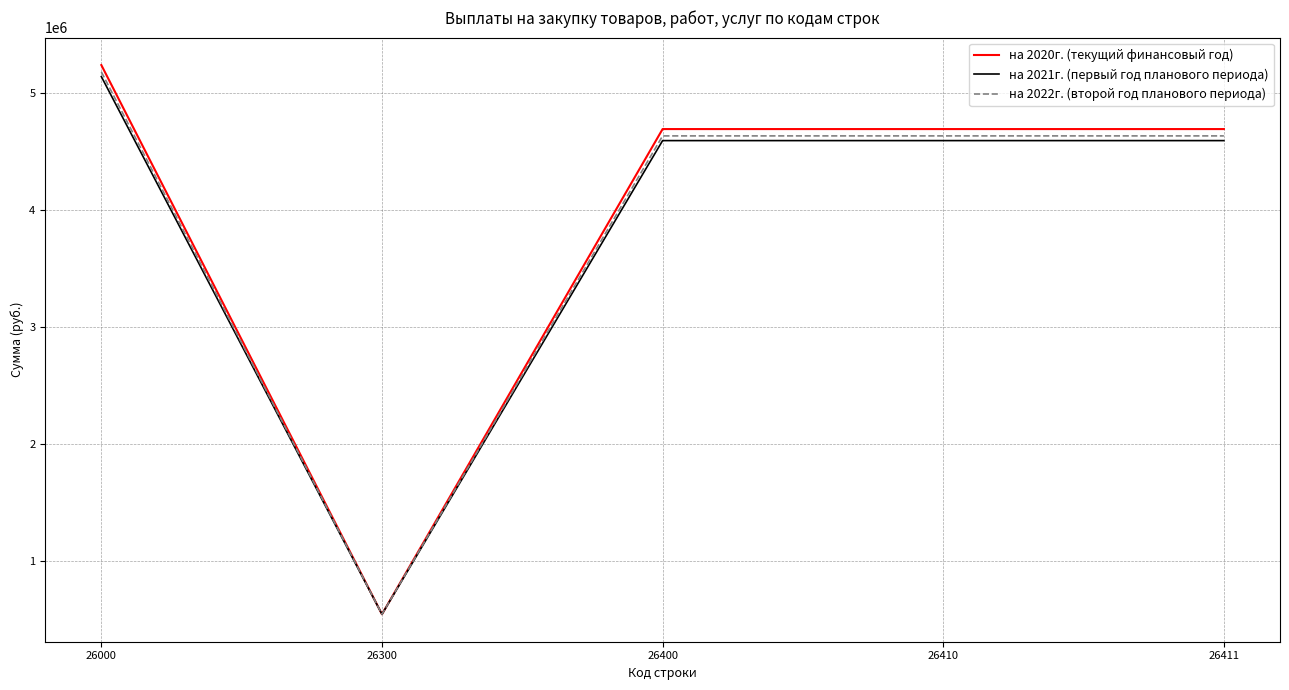

What is the total value across all series at 26000?

15566650.0